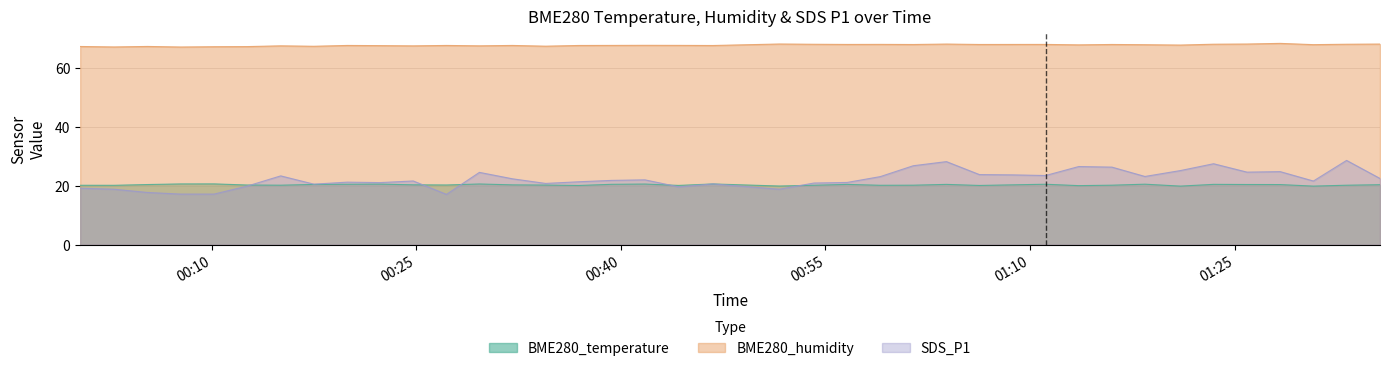

Where do BME280_temperature and SDS_P1 first cross each other?

2021/06/08 00:12:36 and 2021/06/08 00:15:04